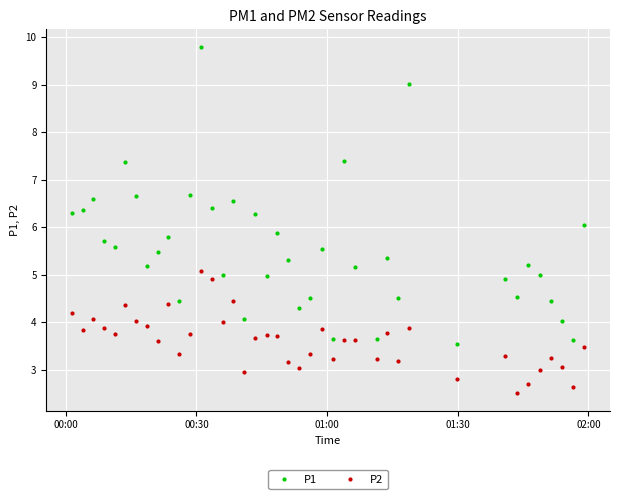

How many lines are shown in the chart?

2